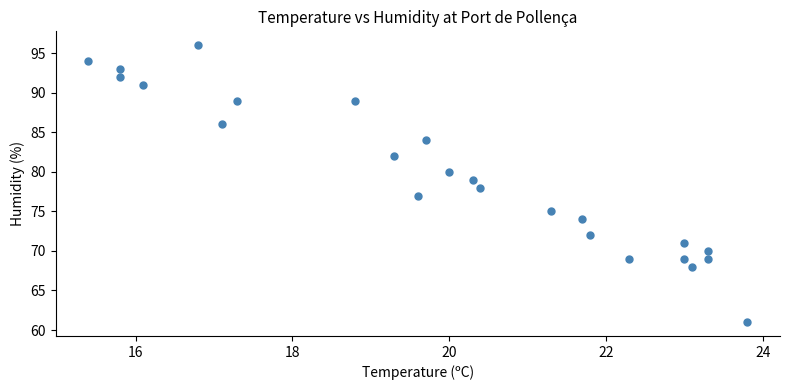

What is the range of Y values (max minus min)?

35